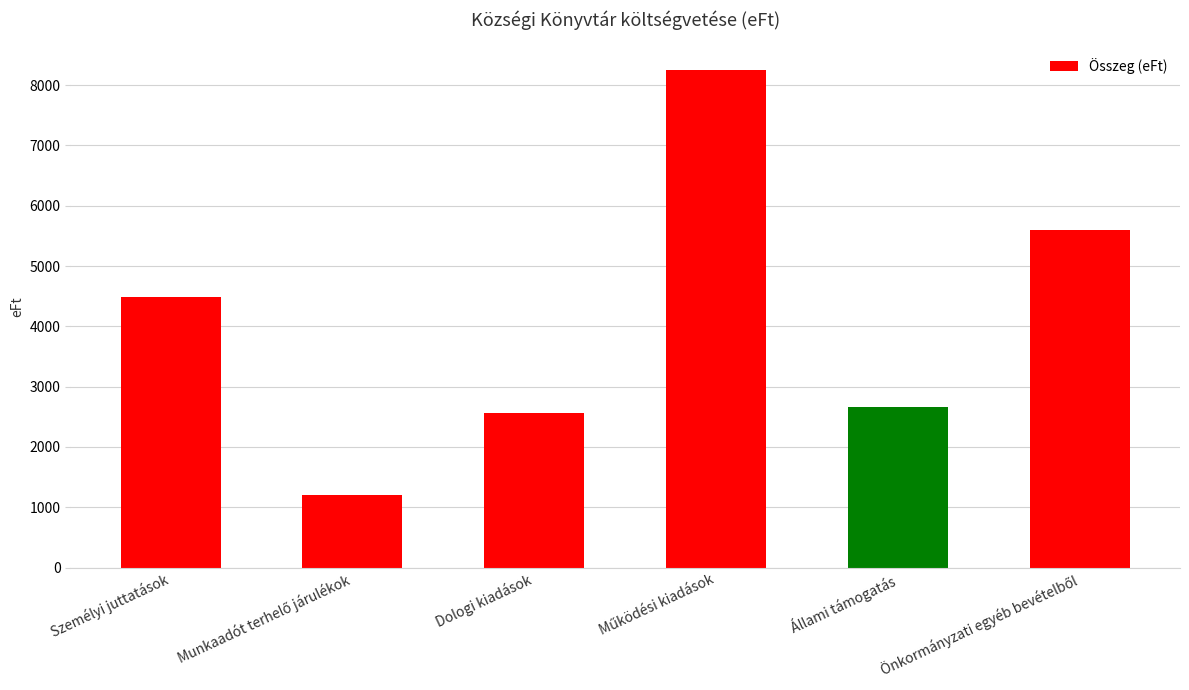

Approximately how many times larger is the value at Állami támogatás compared to Személyi juttatások?

0.6